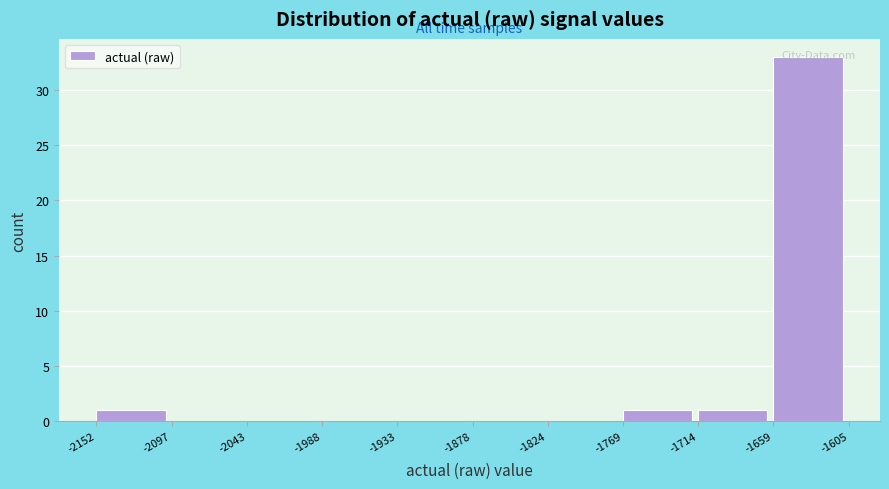

Which range on the x-axis has the tallest bar?

-1659 to -1605